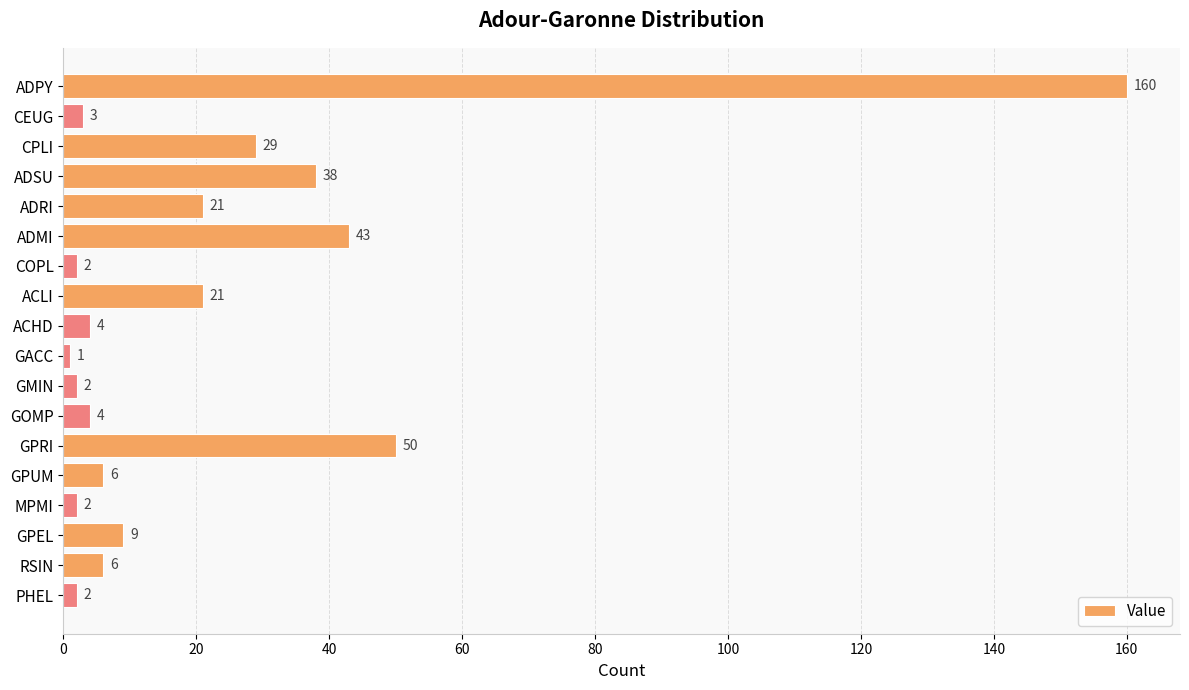

What is the change in value from ADMI to GPRI?

+7